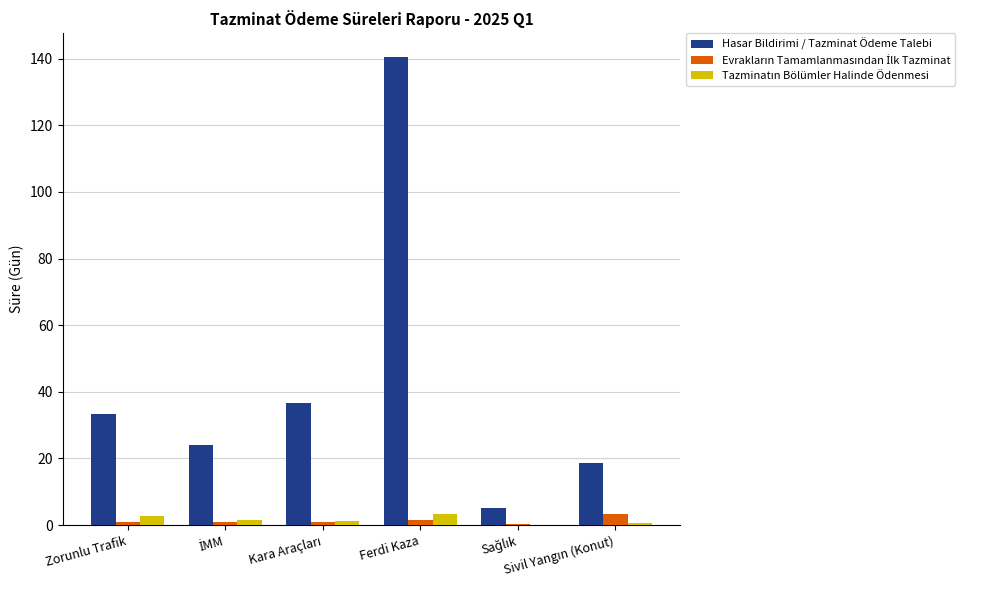

What is the greatest value displayed?

140.6